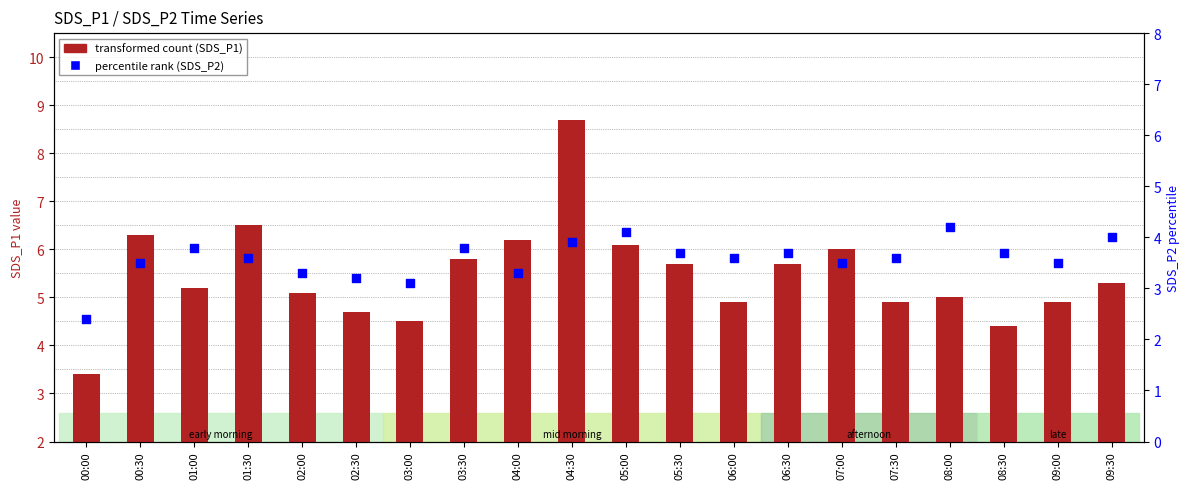

Which series has the largest total across all categories?

transformed count (SDS_P1)